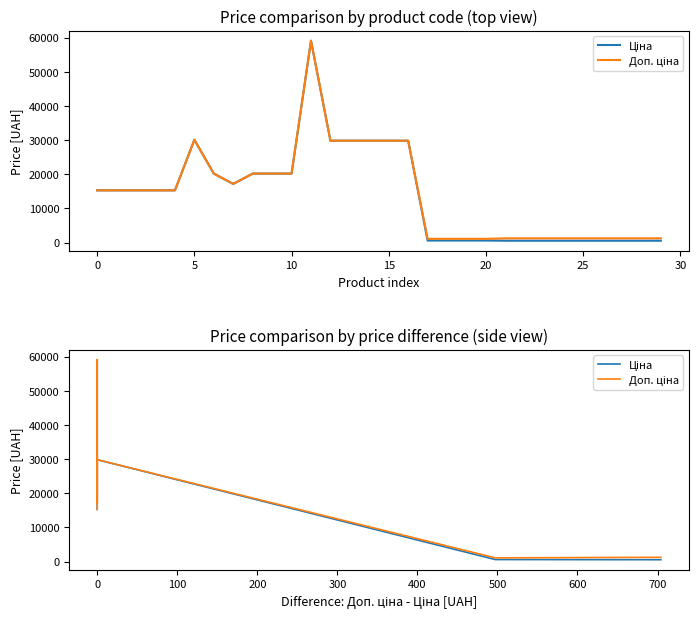

Reading left to right, extract all data points from this chart.

Ціна: 15288.0	15288.0	15288.0	15288.0	15288.0	30077.8	20186.0	17165.0	20186.0	20186.0	20186.0	59075.7	29819.2	29819.2	29819.2	29819.2	29819.2	596.5	596.5	596.5	596.5	545.0	545.0	545.0	545.0	545.0	545.0	545.0	545.0	545.0
Доп. ціна: 15288.0	15288.0	15288.0	15288.0	15288.0	30077.8	20186.0	17165.0	20186.0	20186.0	20186.0	59075.7	29819.2	29819.2	29819.2	29819.2	29819.2	1093.7	1093.7	1093.7	1093.7	1249.1	1249.1	1249.1	1249.1	1249.1	1249.1	1249.1	1249.1	1249.1